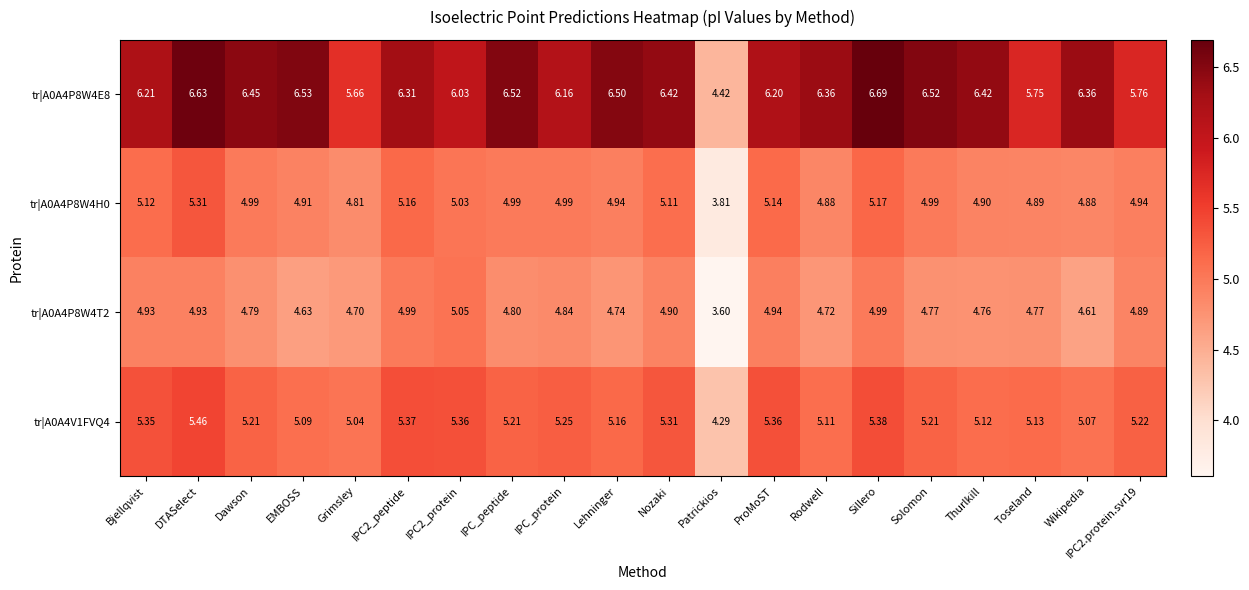

What is the spread (max minus min) of values at EMBOSS?

1.9